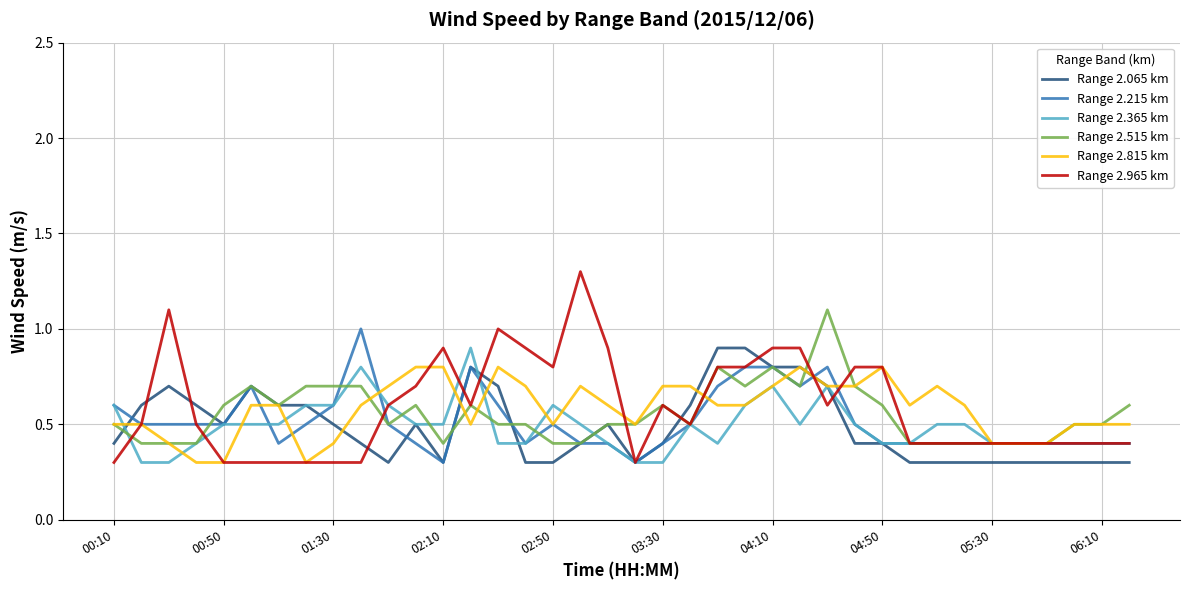

Which series has the largest range (max minus min)?

Range 2.965 km